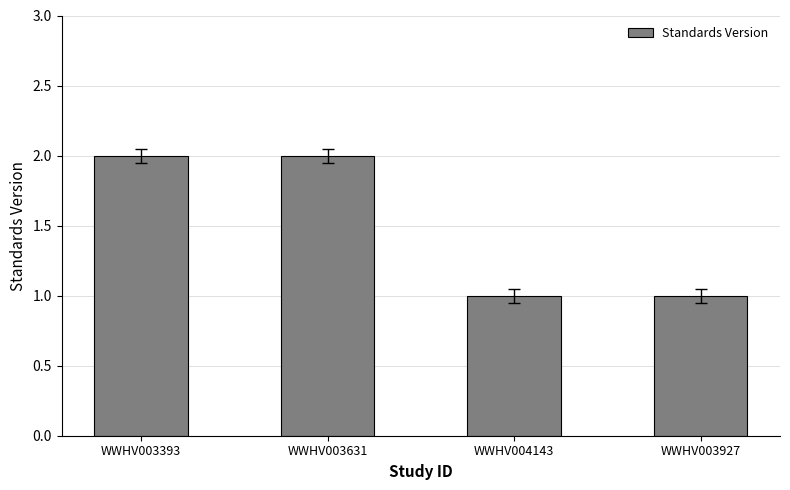

What is the greatest value displayed?

2